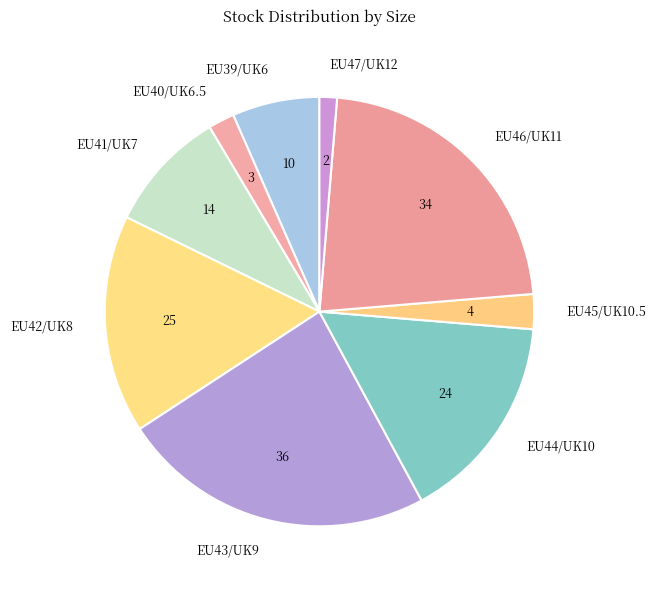

Is it true that EU47/UK12 is 11% of the pie?

False